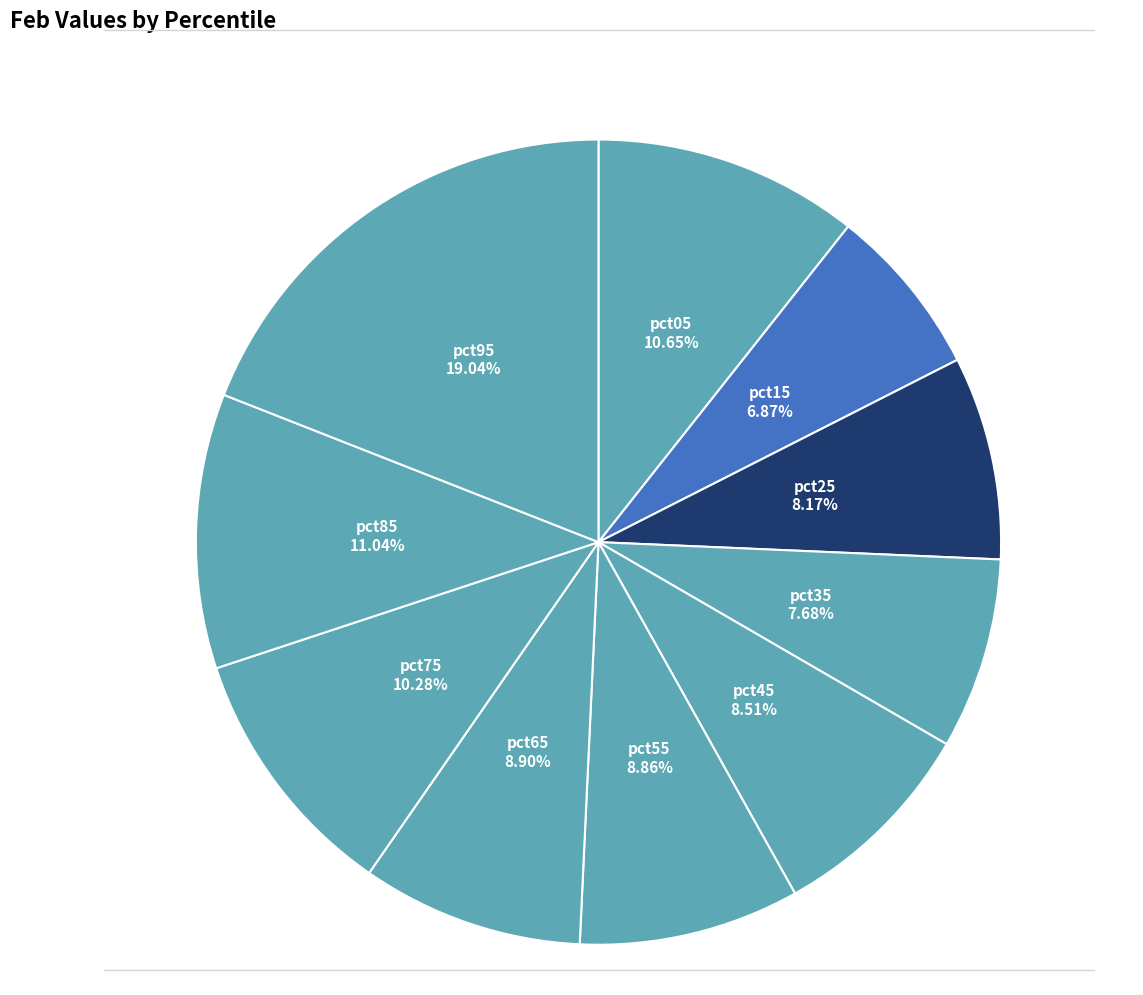

Count the number of slices in the pie.

10